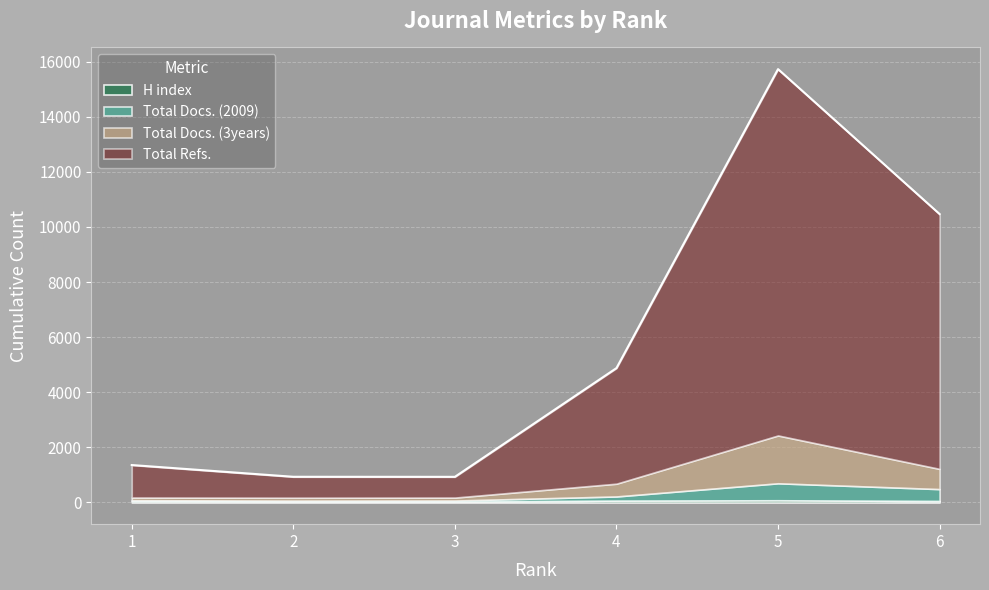

The Total Refs. series shows 290 at 2. True or false?

False